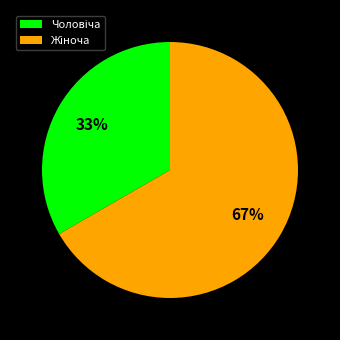

How many segments does this pie chart have?

2